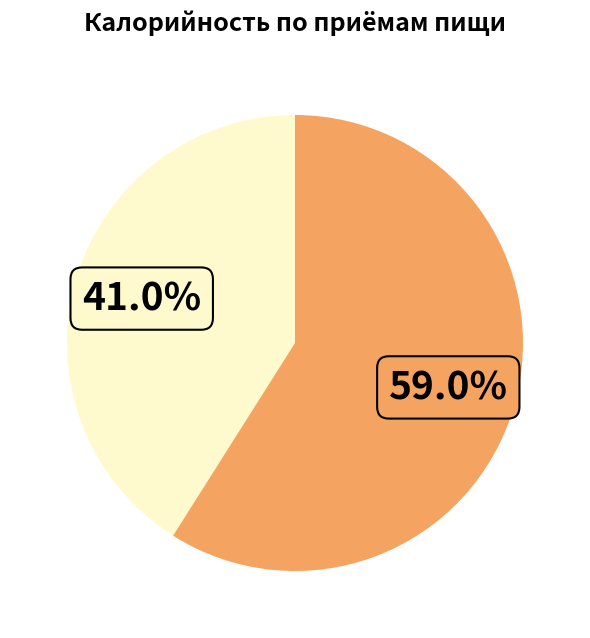

How many slices are in this pie chart?

2